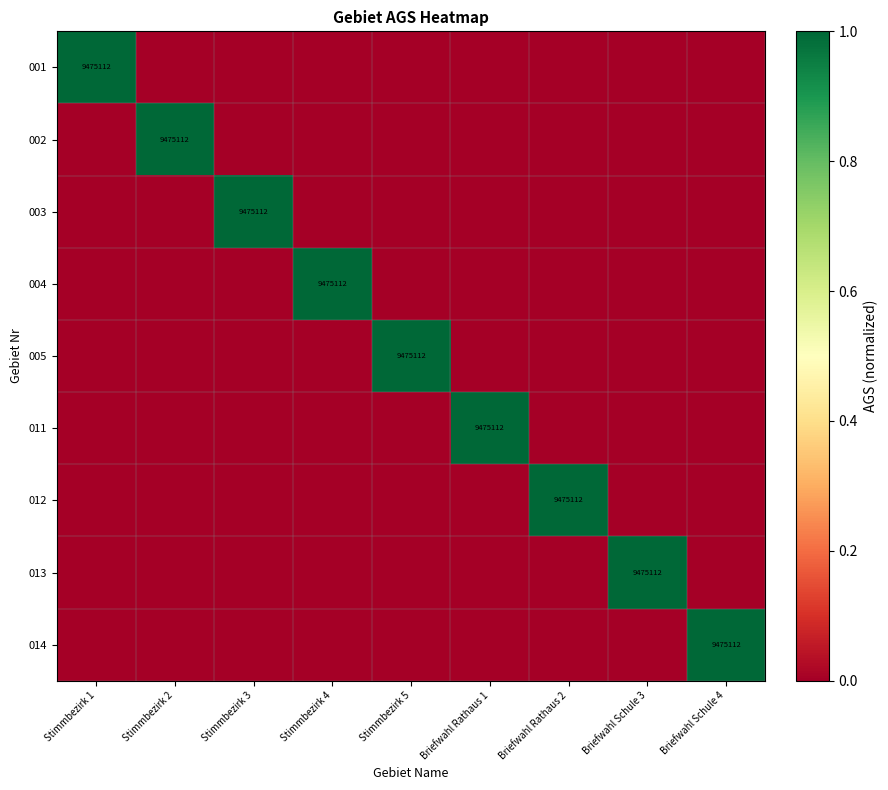

Count the number of data series in this chart.

9